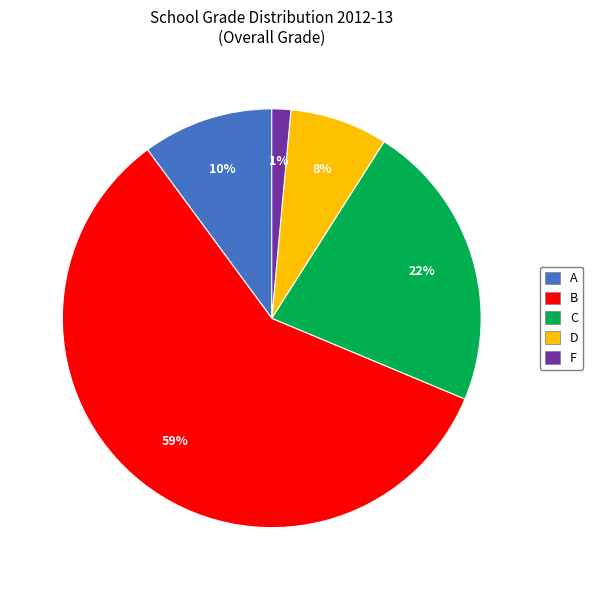

To the nearest percent, what is the average slice percentage?

20%